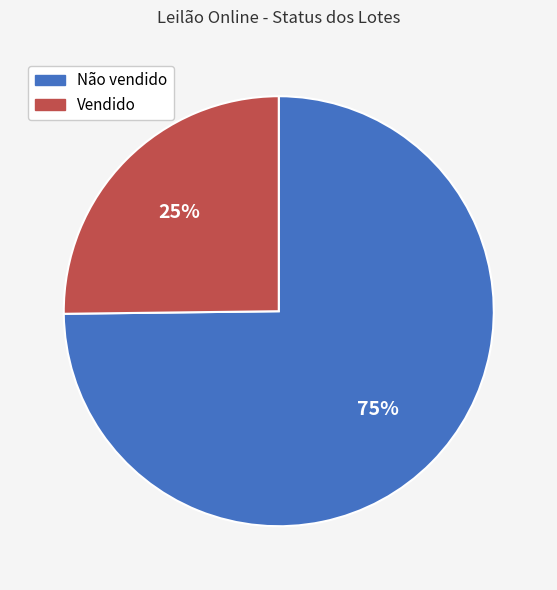

Is the sum of Vendido and Não vendido greater than half?

Yes